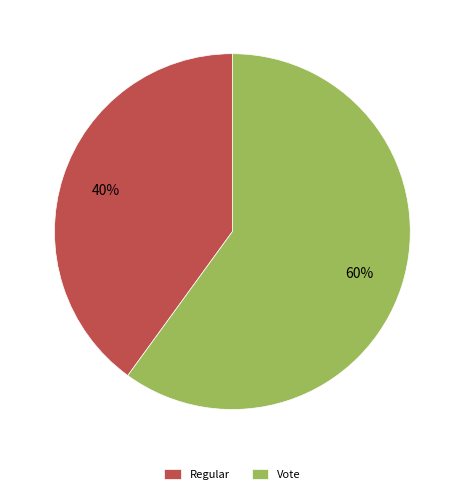

Combined, do Vote and Regular account for over 50%?

Yes